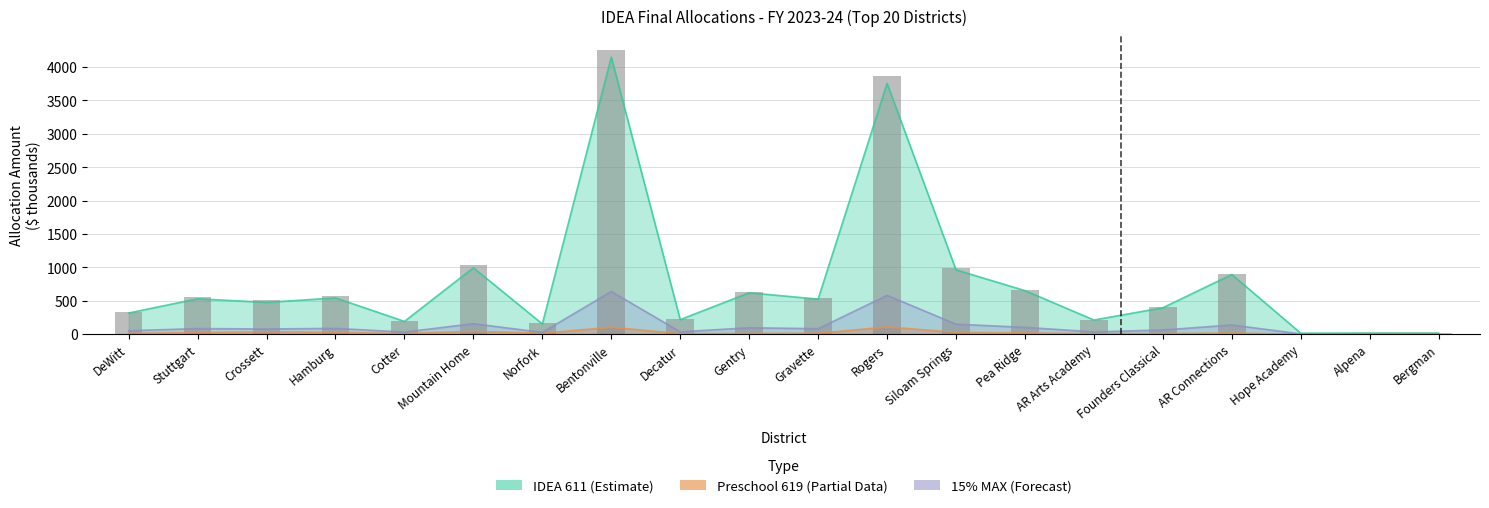

What is the change in value from Hamburg to Pea Ridge?

+100.9